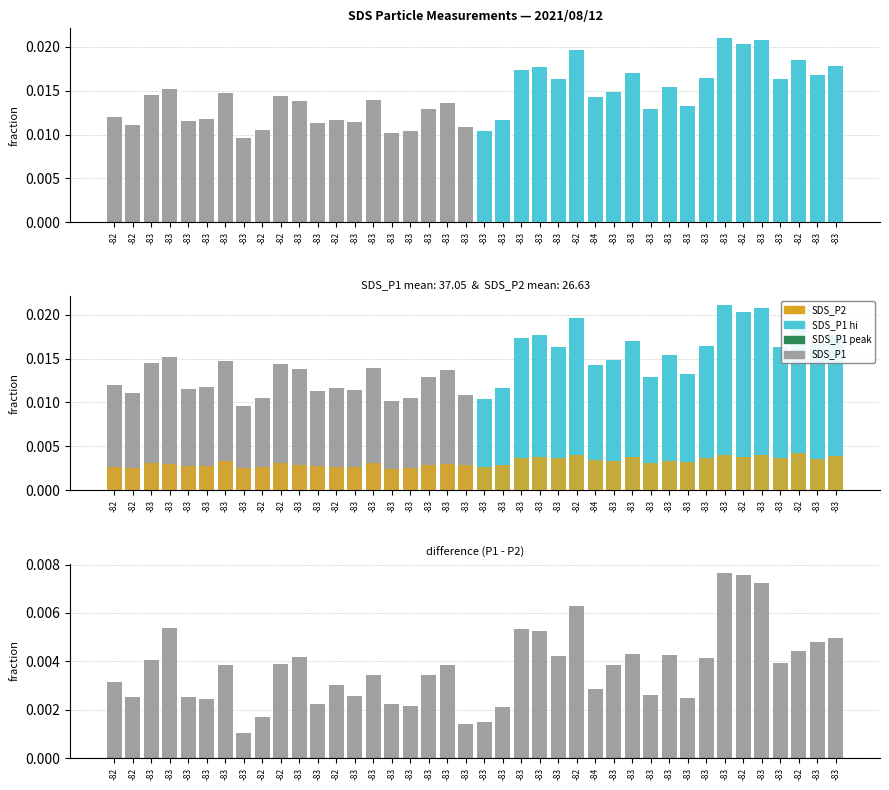

Which category has the lowest value across all series?

-83